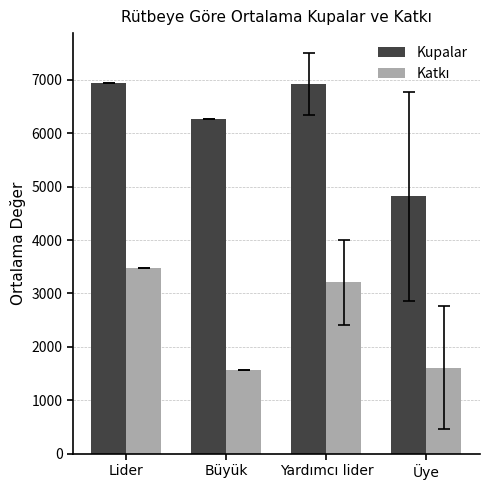

What is the lowest value of the Kupalar series?

4816.9